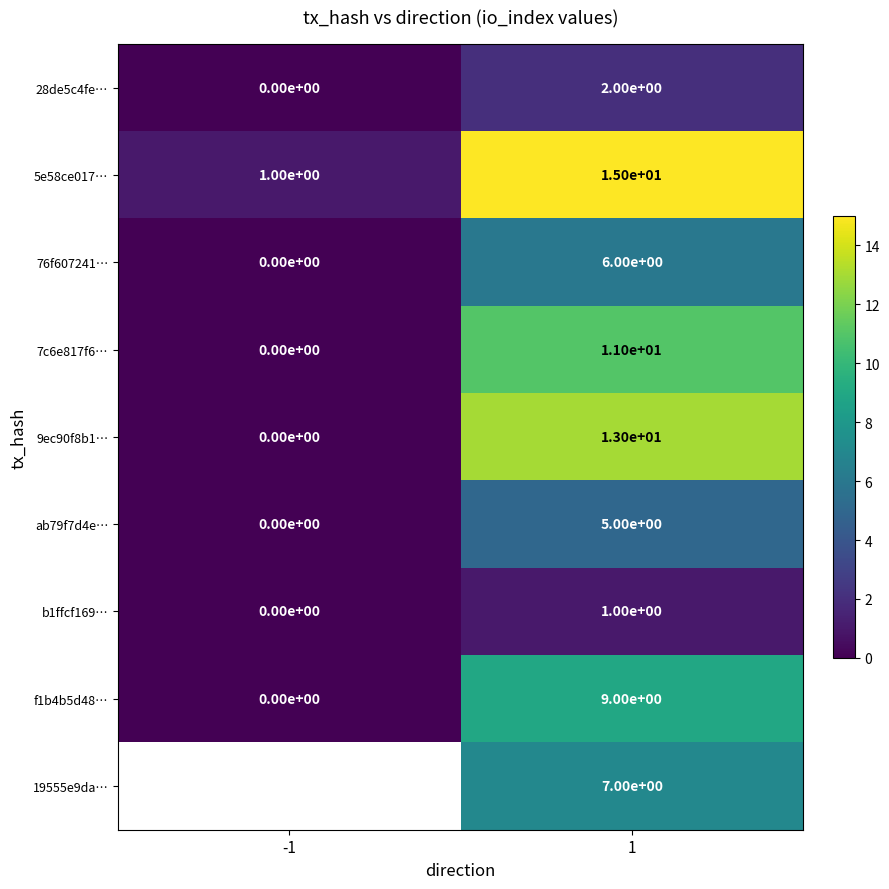

True or false: 7c6e817f6… has a value of 0 at -1.

True